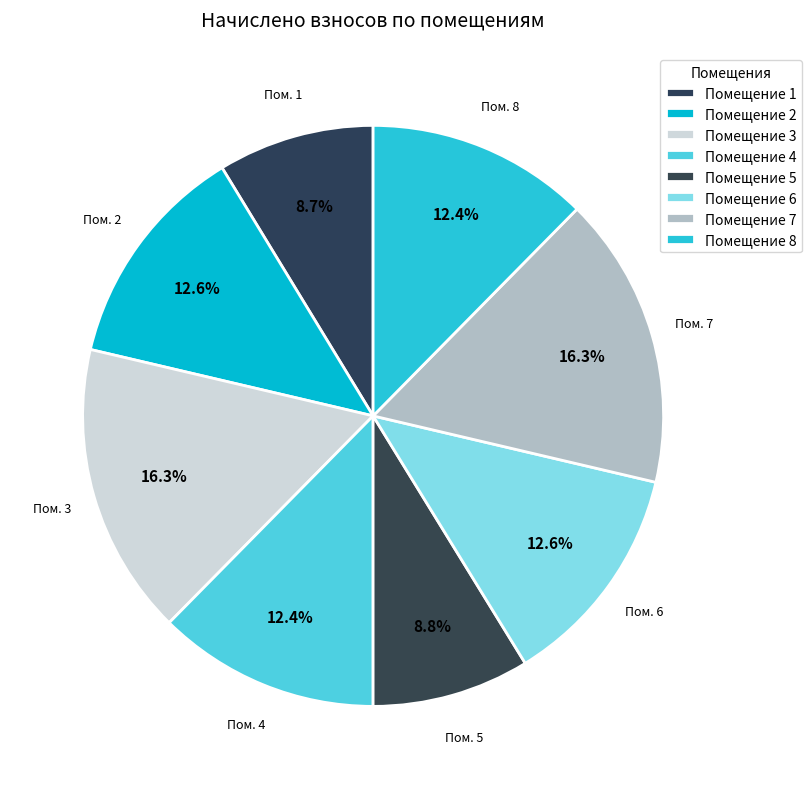

Count the number of slices in the pie.

8